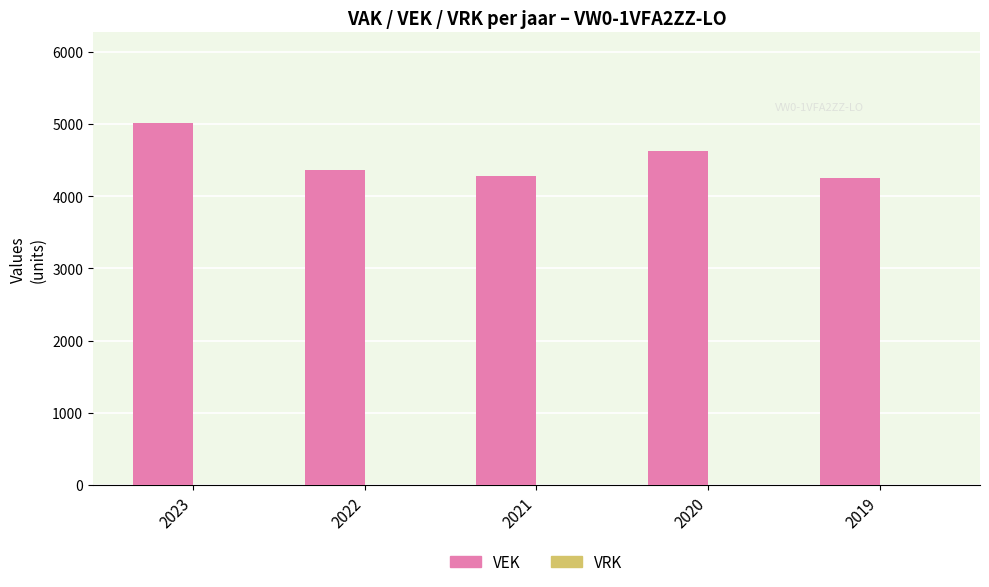

Which category has the highest value across all series?

2023